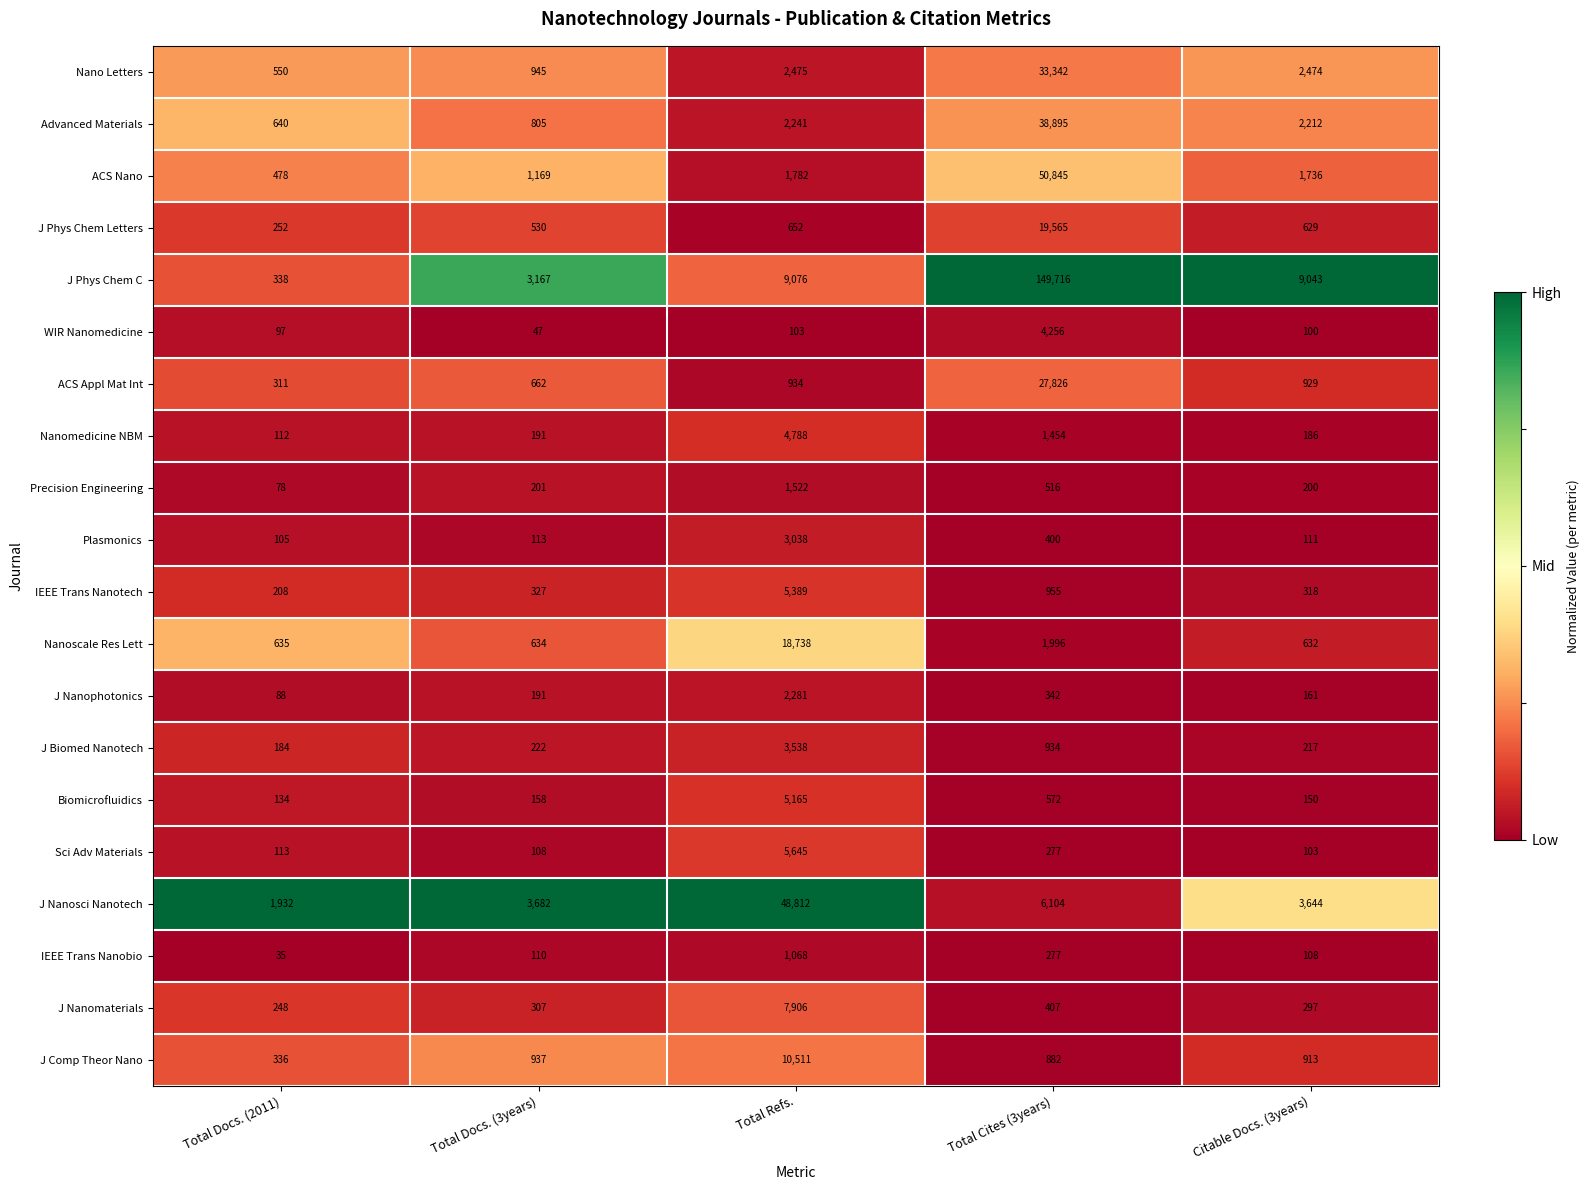

Which series has the largest range (max minus min)?

J Phys Chem C